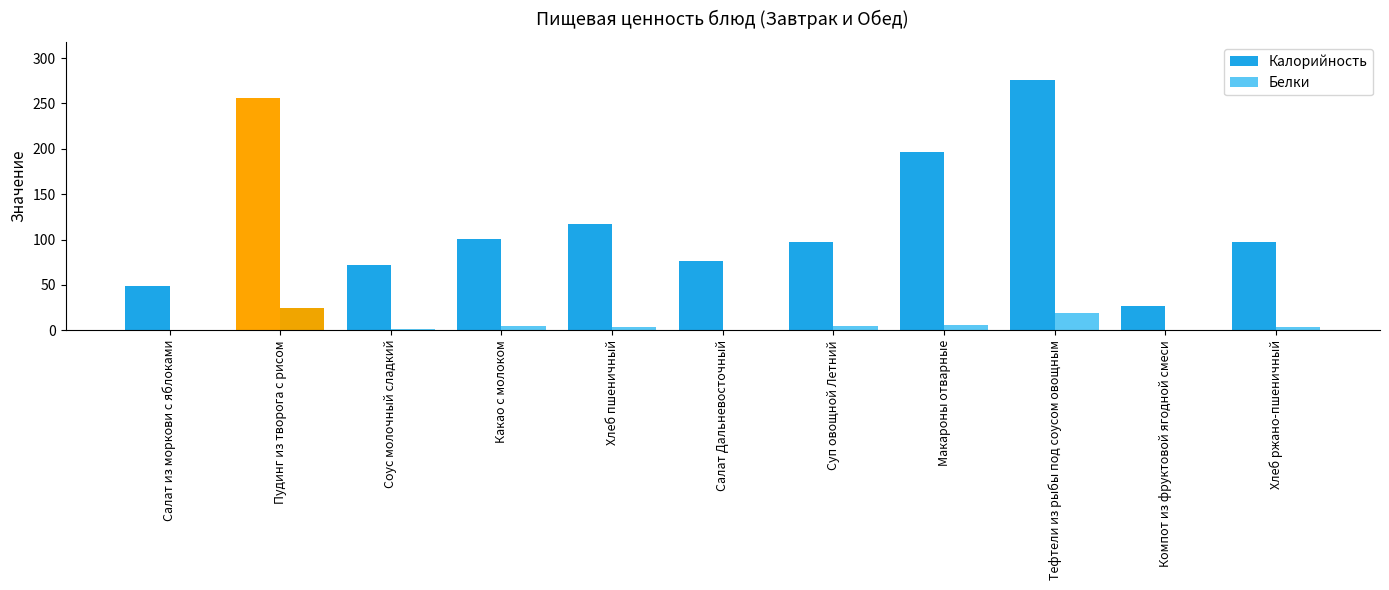

Which series changed the most between Какао с молоком and Салат Дальневосточный?

Калорийность